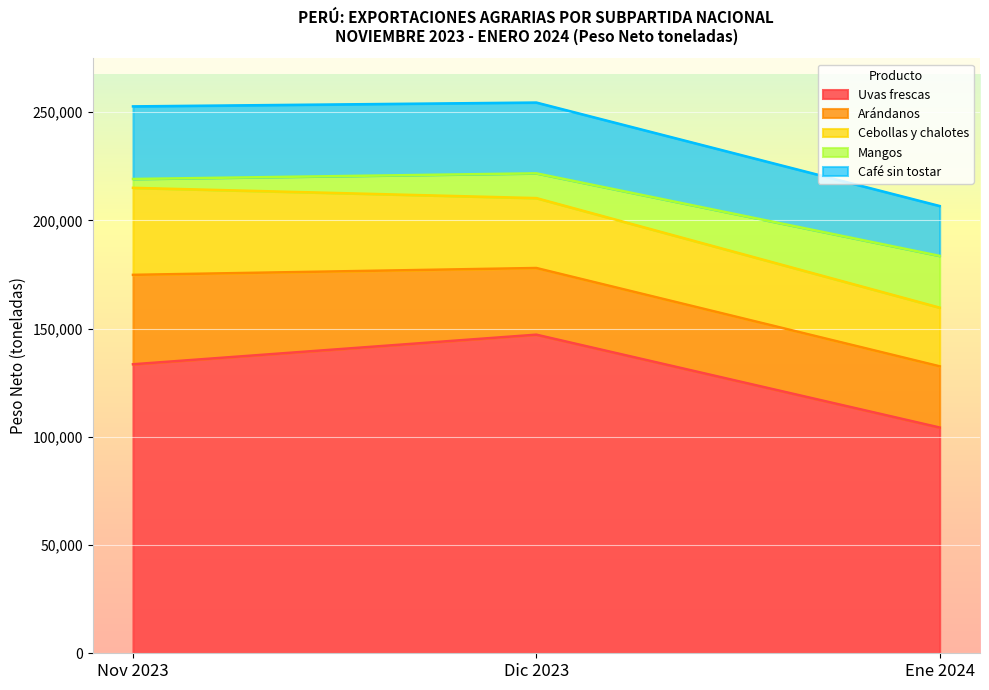

Reading left to right, extract all data points from this chart.

Uvas frescas: 133540.5	147217.2	104315.1
Arándanos: 41319.3	30808.3	28284.8
Cebollas y chalotes: 40204.0	32298.5	27108.1
Mangos: 4087.8	11445.1	23917.5
Café sin tostar: 33549.5	32702.7	23039.6